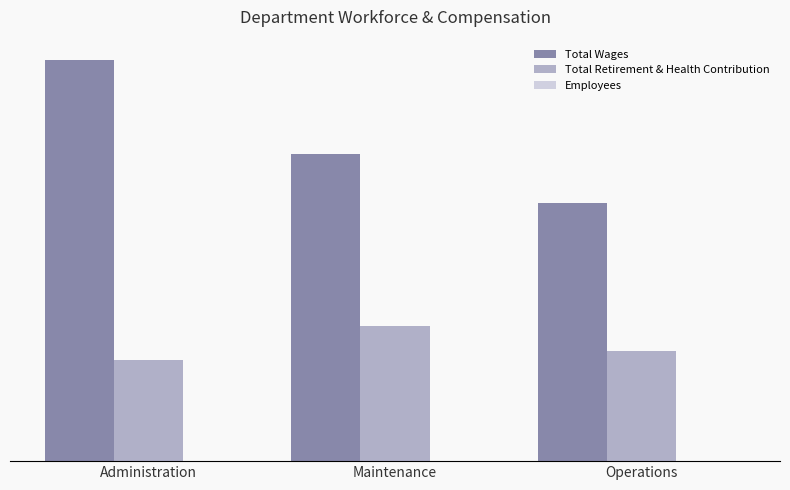

Reading left to right, what are all the values shown in this chart?

Total Wages: 879714	673296	565079
Total Retirement & Health Contribution: 221455	296020	240376
Employees: 14	17	17